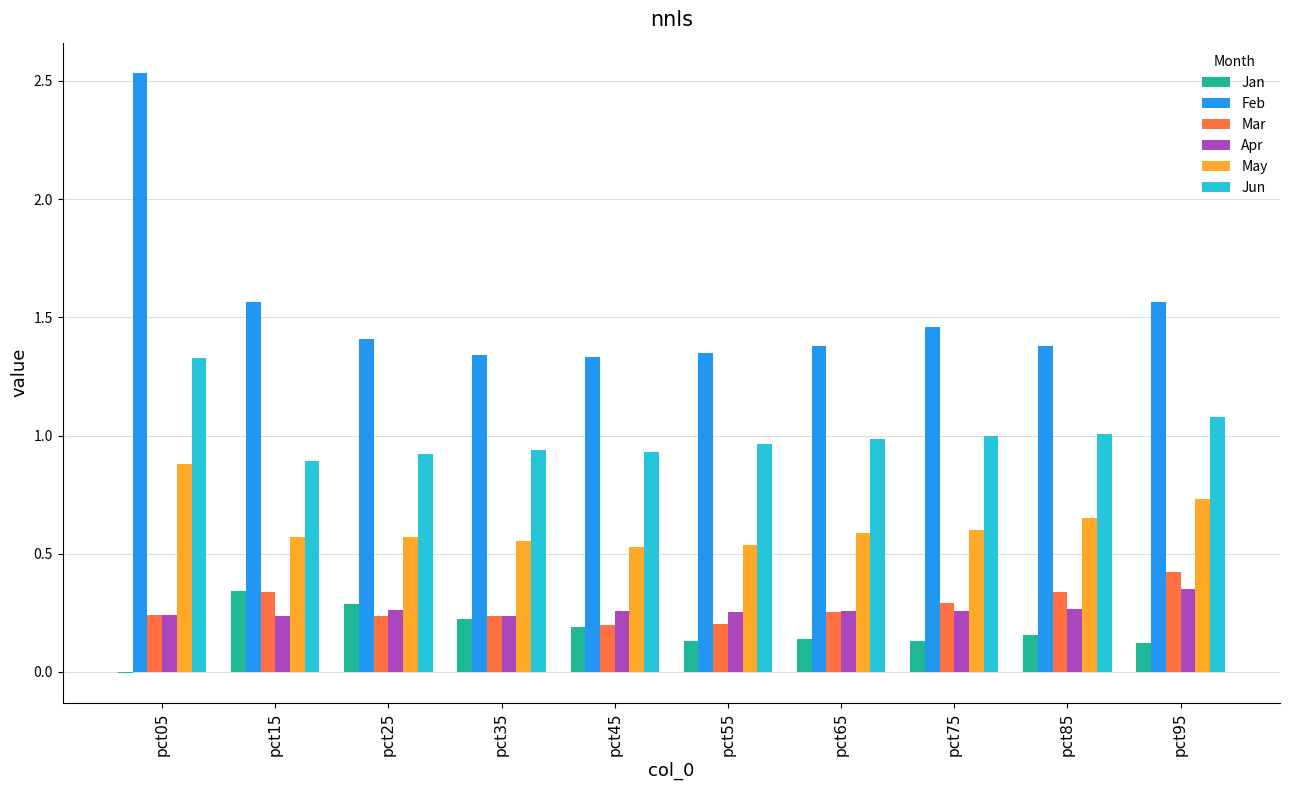

How many series are shown in this chart?

6